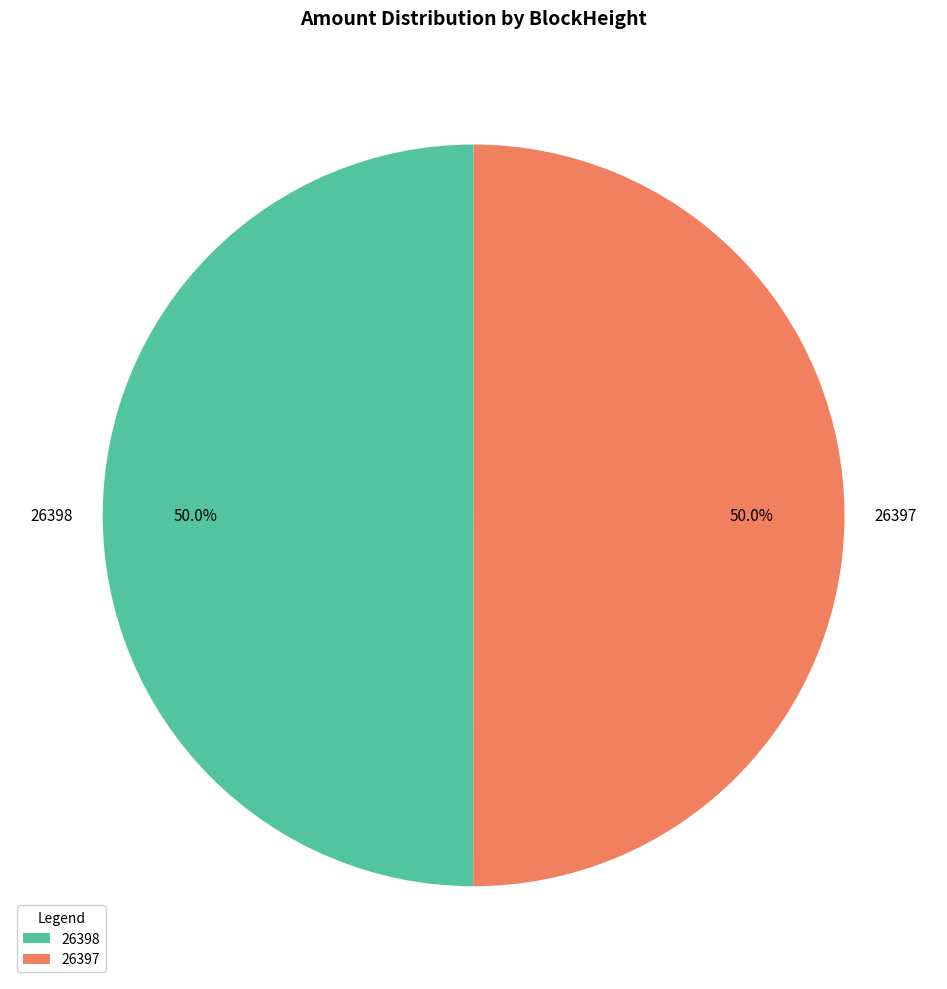

What portion of the pie excludes 26397?

50.0%